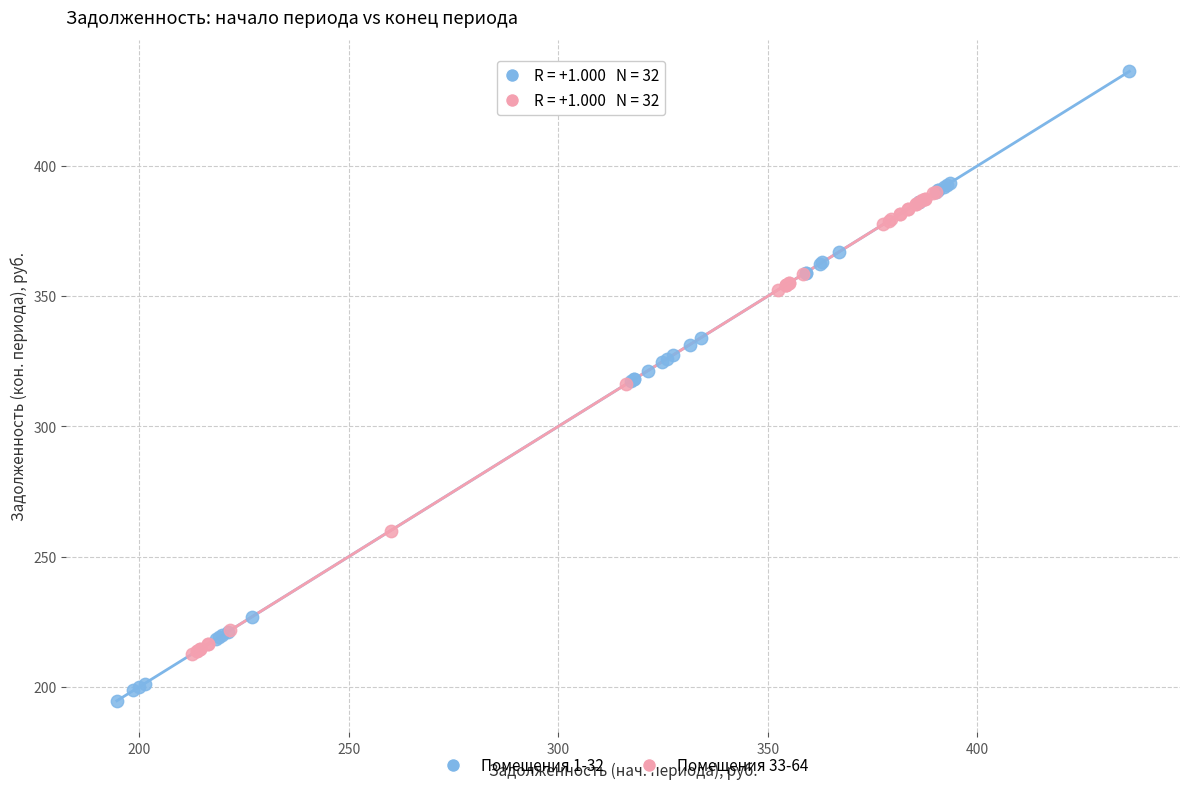

Which series contains the lowest Y value?

Помещения 1-32